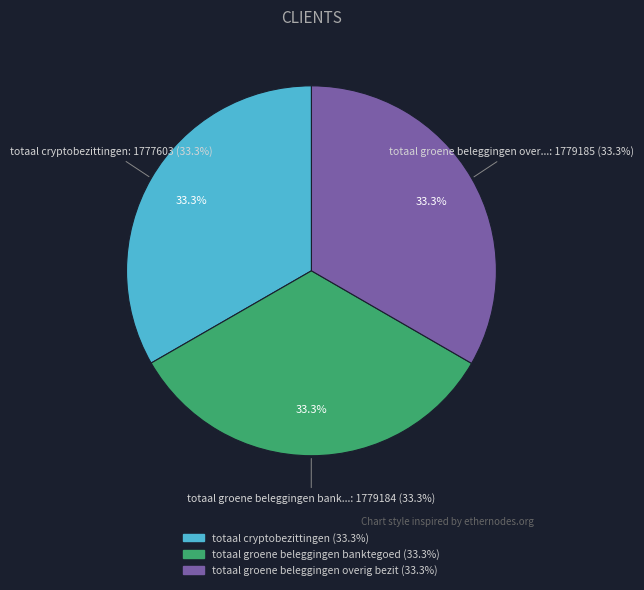

What percentage do totaal groene beleggingen overig bezit and totaal cryptobezittingen together represent?

66.7%